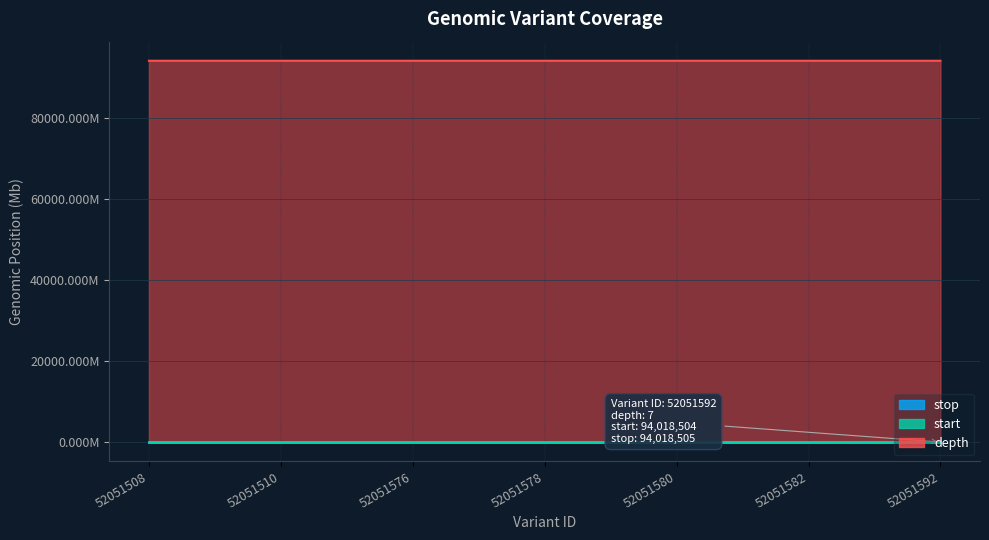

True or false: depth and stop cross at least once.

False